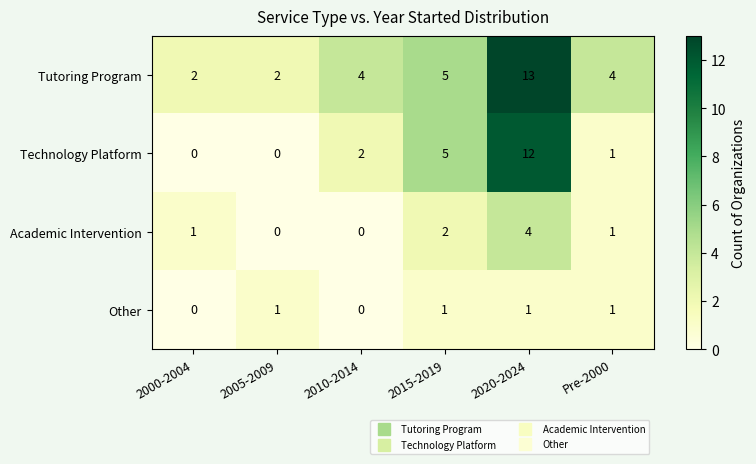

Reading left to right, what are all the values shown in this chart?

Tutoring Program: 2	2	4	5	13	4
Technology Platform: 0	0	2	5	12	1
Academic Intervention: 1	0	0	2	4	1
Other: 0	1	0	1	1	1